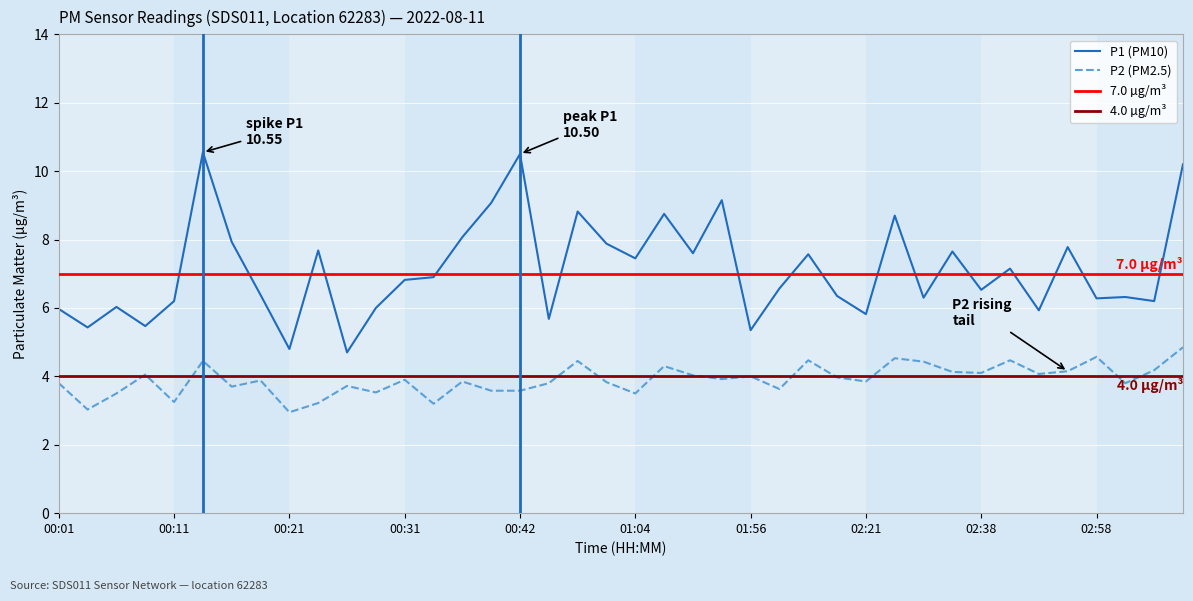

Which series has the widest spread of values?

P1